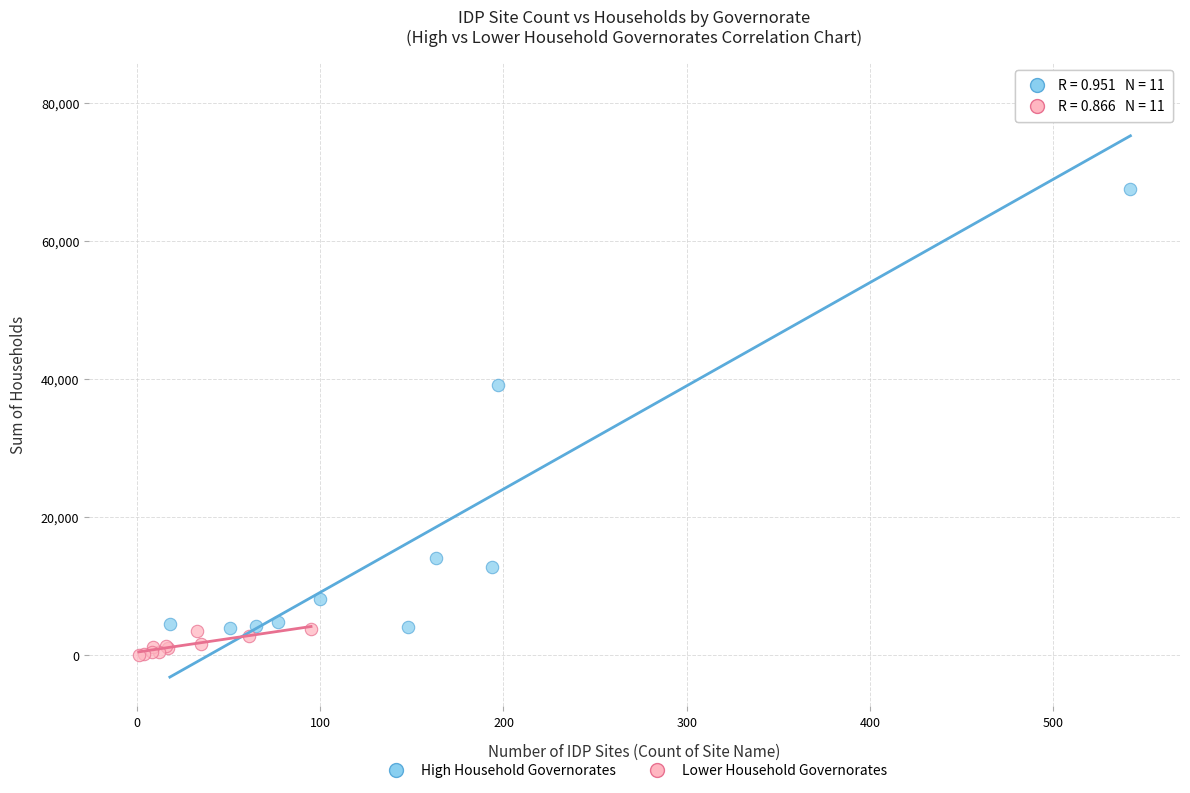

Which series contains the highest Y value?

High Household Governorates